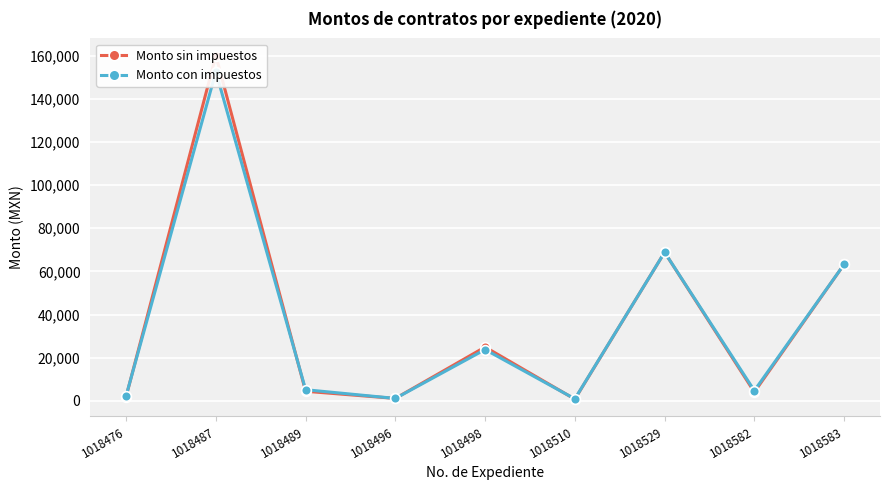

Which series has the largest total across all categories?

Monto sin impuestos